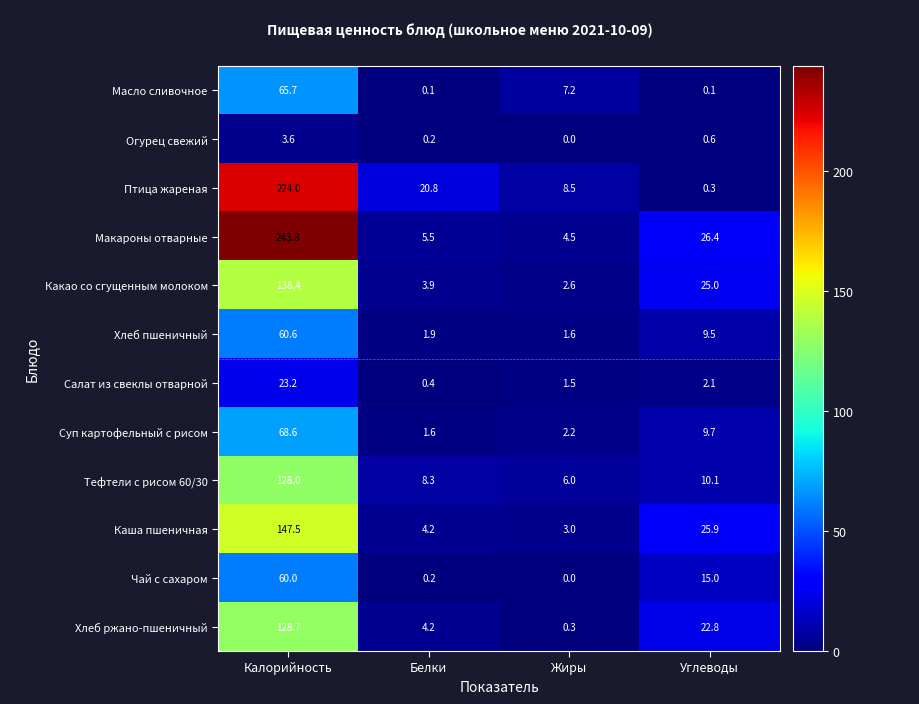

What is the total value across all series at Жиры?

37.4